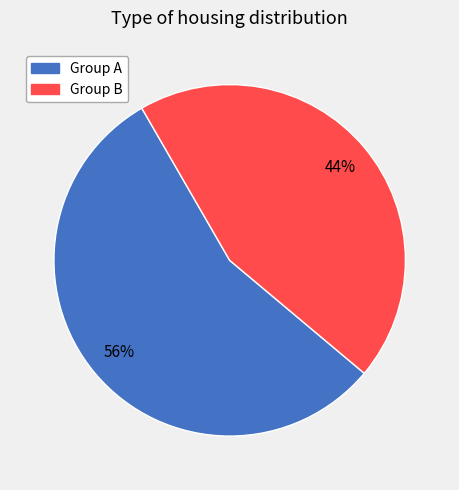

To the nearest percent, what is the average slice percentage?

50%